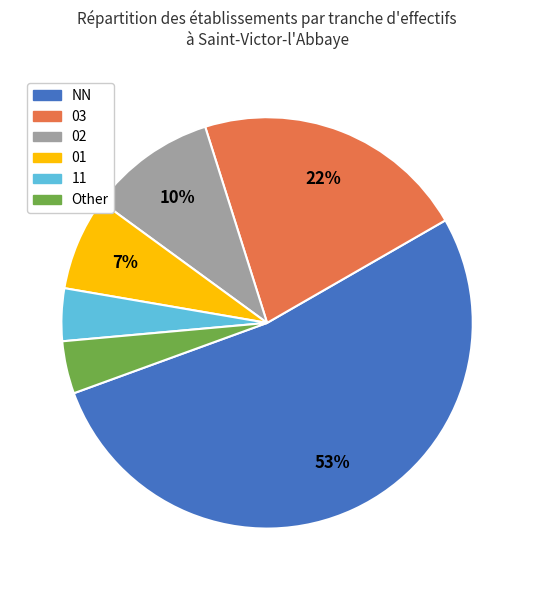

Which slice is the largest?

NN